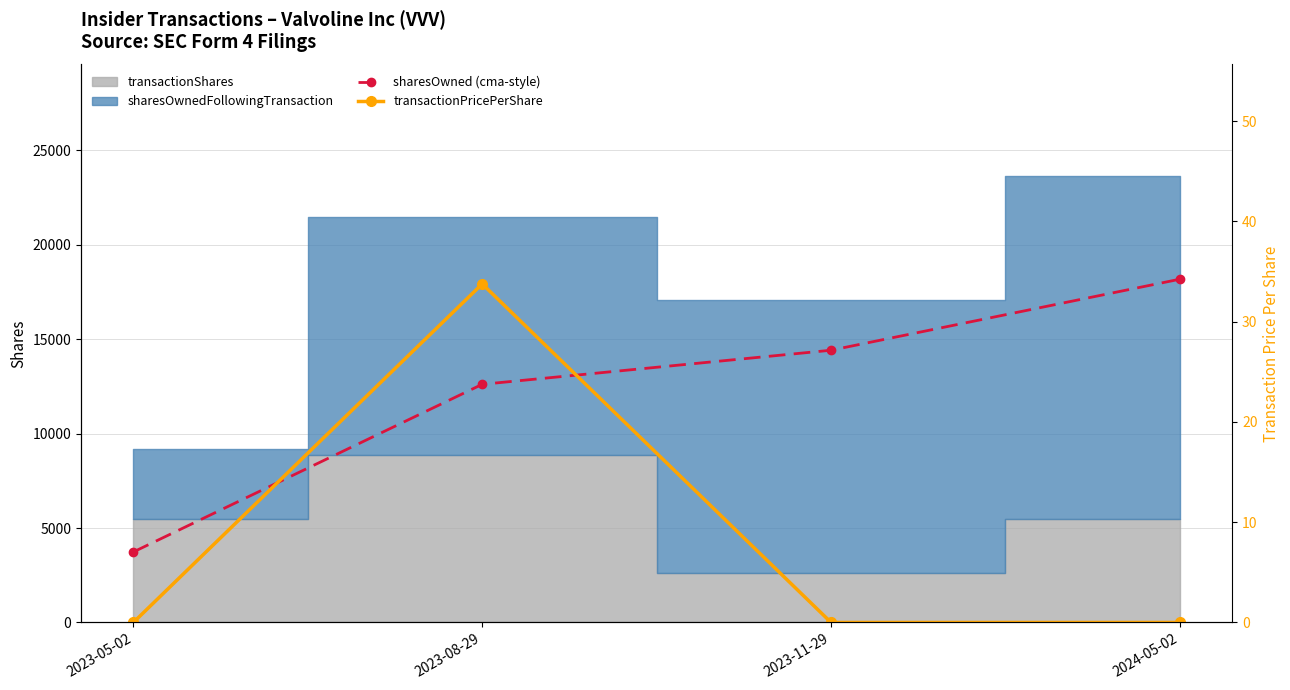

True or false: transactionPricePerShare and sharesOwned (cma-style) cross at least once.

False